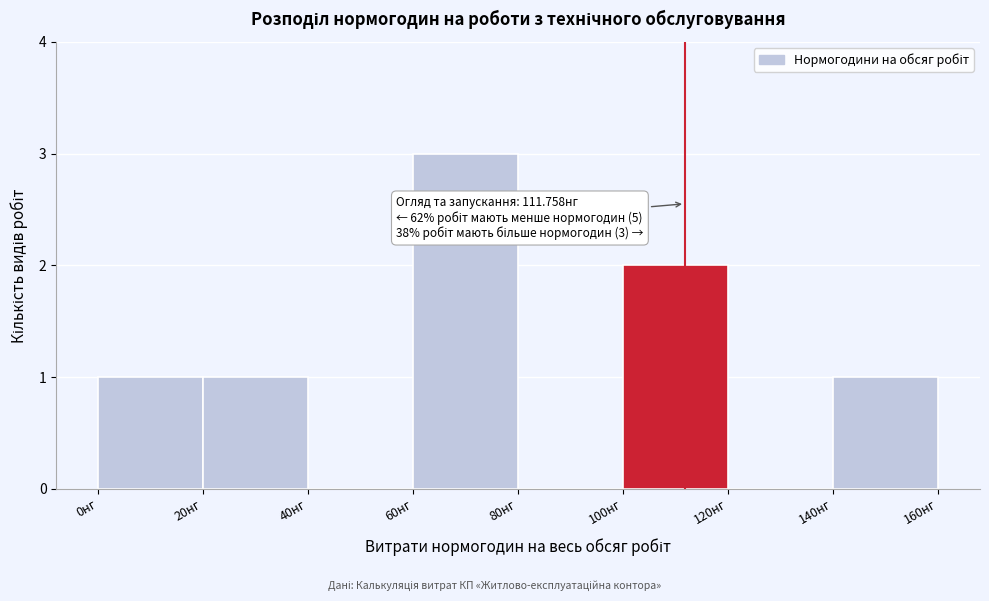

Which range on the x-axis has the tallest bar?

60 to 80